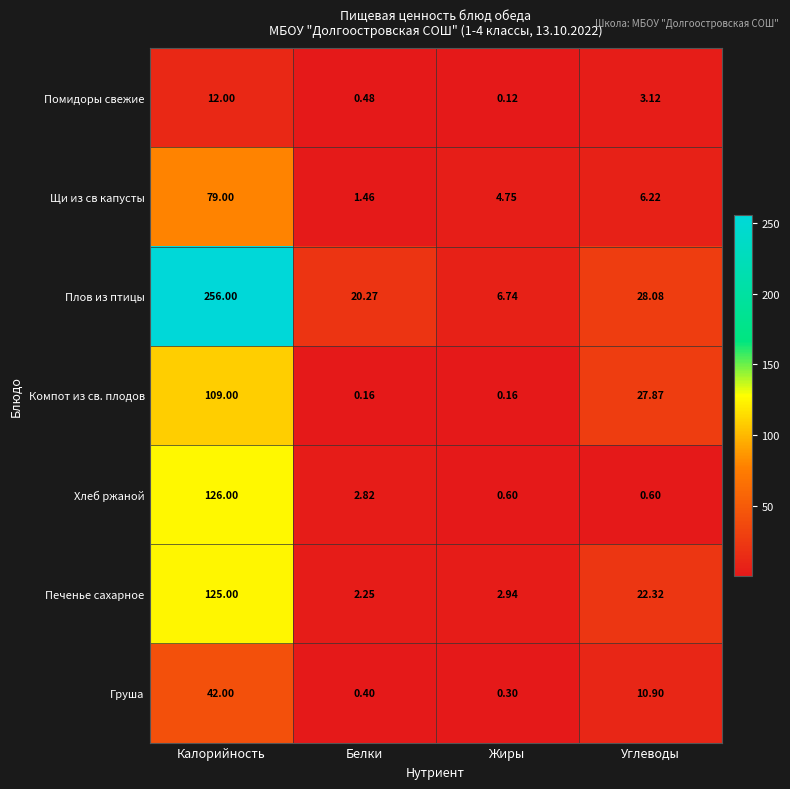

Count the number of categories in the chart.

4